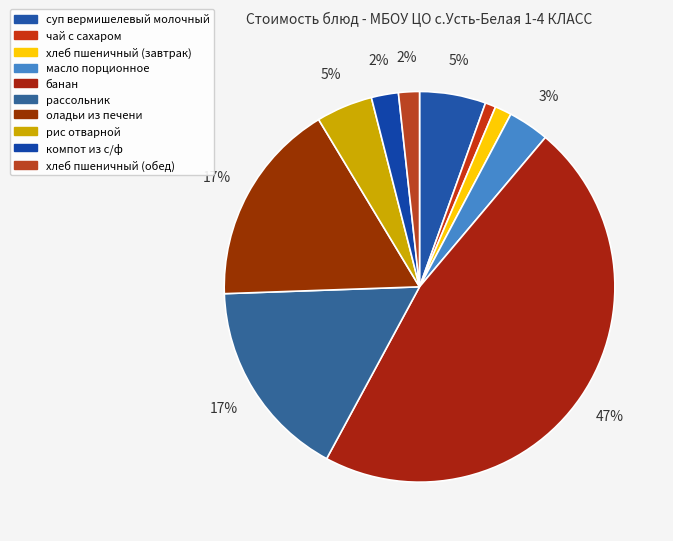

What percentage is NOT represented by рассольник?

83.4%